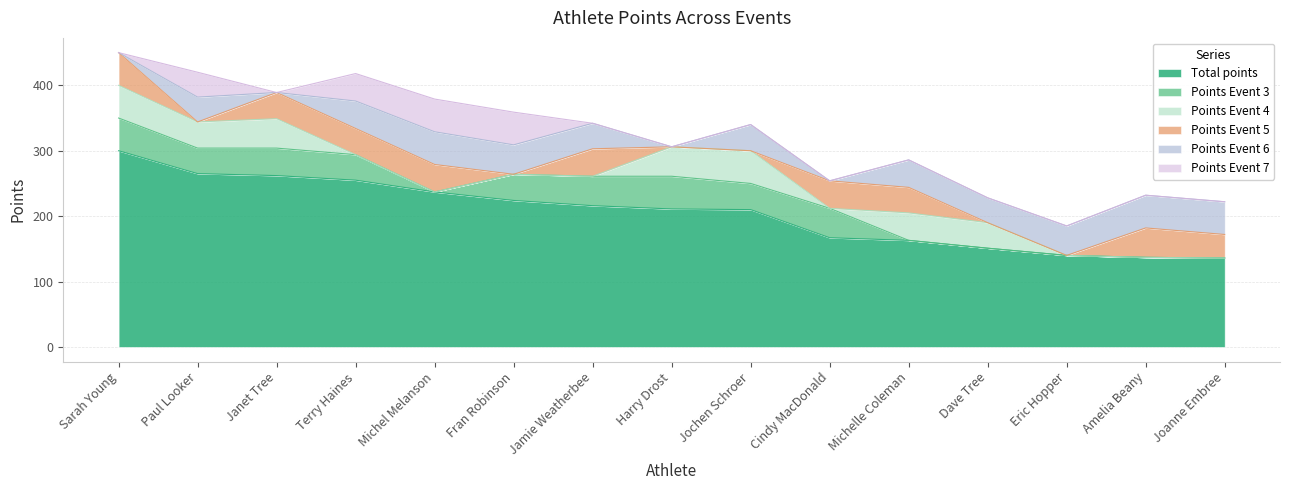

Reading left to right, transcribe all the data shown in this chart.

Total points: Sarah Young=300	Paul Looker=265	Janet Tree=262	Terry Haines=255	Michel Melanson=237	Fran Robinson=224	Jamie Weatherbee=216	Harry Drost=211	Jochen Schroer=210	Cindy MacDonald=167	Michelle Coleman=163	Dave Tree=151	Eric Hopper=140	Amelia Beany=137	Joanne Embree=136
Points Event 3: Sarah Young=50	Paul Looker=39	Janet Tree=42	Terry Haines=39	Michel Melanson=0	Fran Robinson=40	Jamie Weatherbee=45	Harry Drost=50	Jochen Schroer=40	Cindy MacDonald=45	Michelle Coleman=0	Dave Tree=0	Eric Hopper=0	Amelia Beany=0	Joanne Embree=0
Points Event 4: Sarah Young=50	Paul Looker=40	Janet Tree=45	Terry Haines=0	Michel Melanson=0	Fran Robinson=0	Jamie Weatherbee=0	Harry Drost=45	Jochen Schroer=50	Cindy MacDonald=0	Michelle Coleman=42	Dave Tree=39	Eric Hopper=0	Amelia Beany=0	Joanne Embree=0
Points Event 5: Sarah Young=50	Paul Looker=0	Janet Tree=40	Terry Haines=40	Michel Melanson=42	Fran Robinson=0	Jamie Weatherbee=42	Harry Drost=0	Jochen Schroer=0	Cindy MacDonald=42	Michelle Coleman=39	Dave Tree=0	Eric Hopper=0	Amelia Beany=45	Joanne Embree=36
Points Event 6: Sarah Young=0	Paul Looker=38	Janet Tree=0	Terry Haines=42	Michel Melanson=50	Fran Robinson=45	Jamie Weatherbee=39	Harry Drost=0	Jochen Schroer=40	Cindy MacDonald=0	Michelle Coleman=42	Dave Tree=38	Eric Hopper=45	Amelia Beany=50	Joanne Embree=50
Points Event 7: Sarah Young=0	Paul Looker=38	Janet Tree=0	Terry Haines=42	Michel Melanson=50	Fran Robinson=50	Jamie Weatherbee=0	Harry Drost=0	Jochen Schroer=0	Cindy MacDonald=0	Michelle Coleman=0	Dave Tree=0	Eric Hopper=0	Amelia Beany=0	Joanne Embree=0